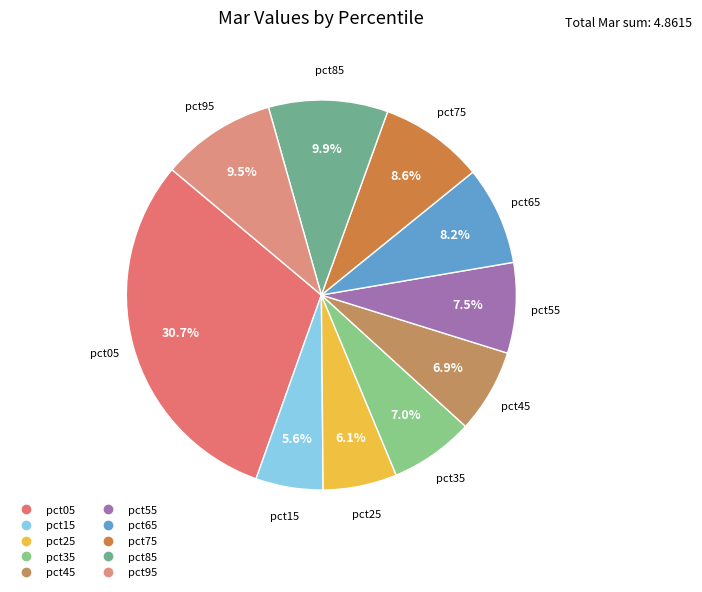

What percentage is NOT represented by pct25?

93.9%